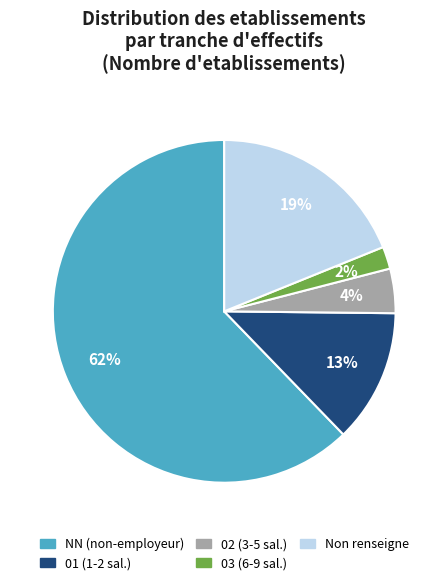

Is there a majority slice in this chart?

Yes